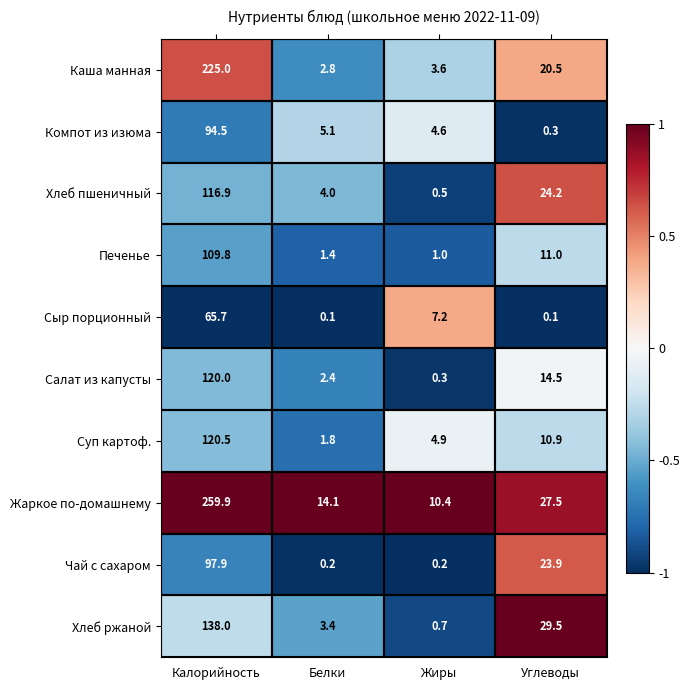

What is the sum of all Жаркое по-домашнему values?

311.9